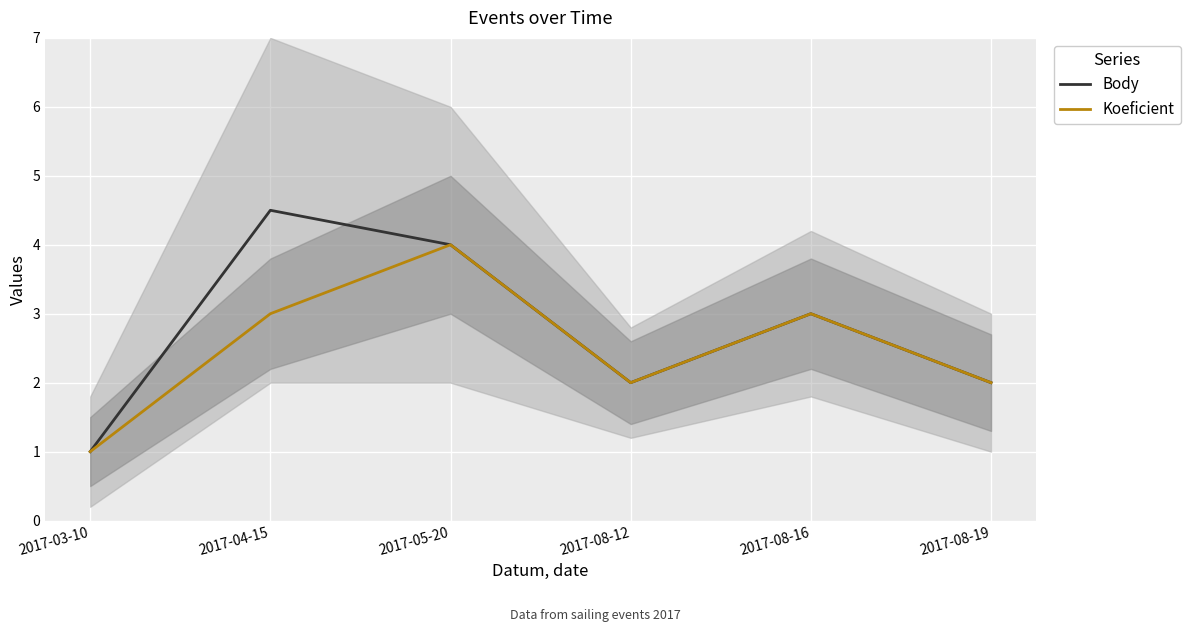

What value does the Body series have at 2017-08-19?

2.0